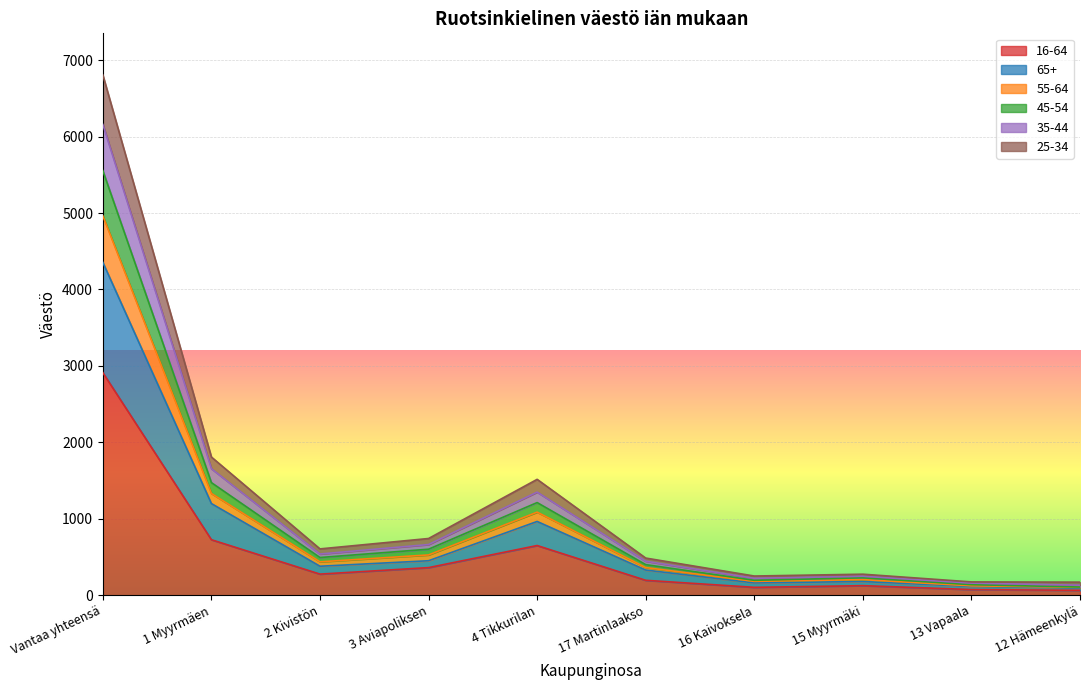

In 55-64, how many points are higher than both neighbors (excluding endpoints)?

2